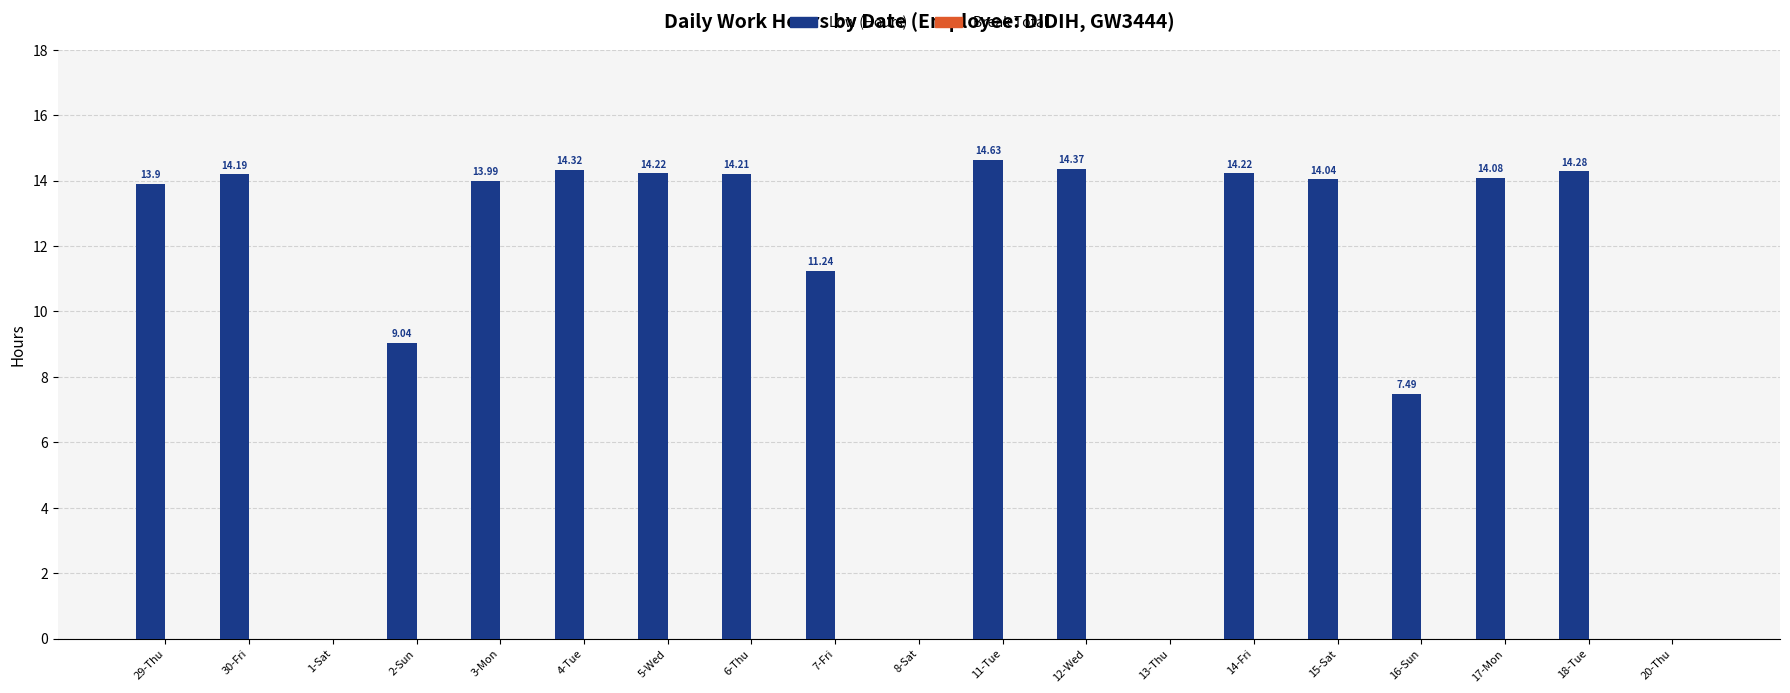

Which has a higher value, 3-Mon or 29-Thu?

3-Mon